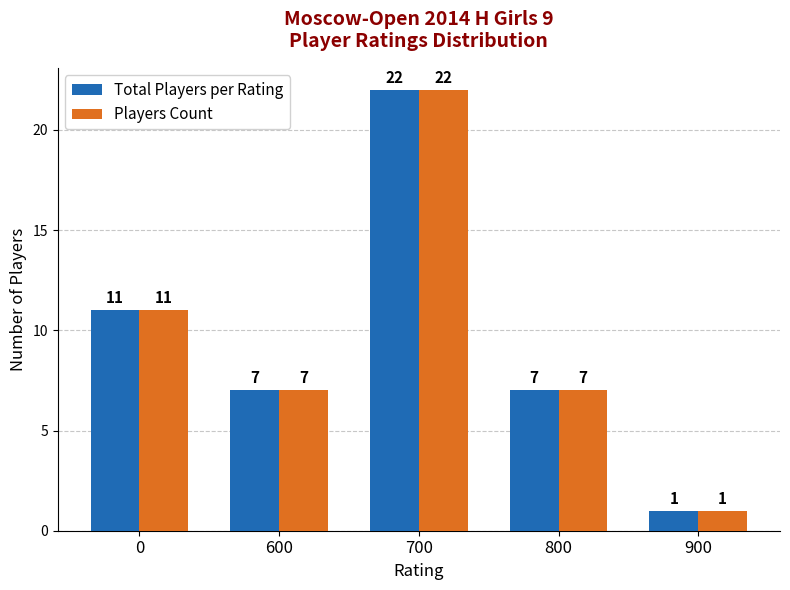

Is it true that Total Players per Rating equals 10 at 600?

False